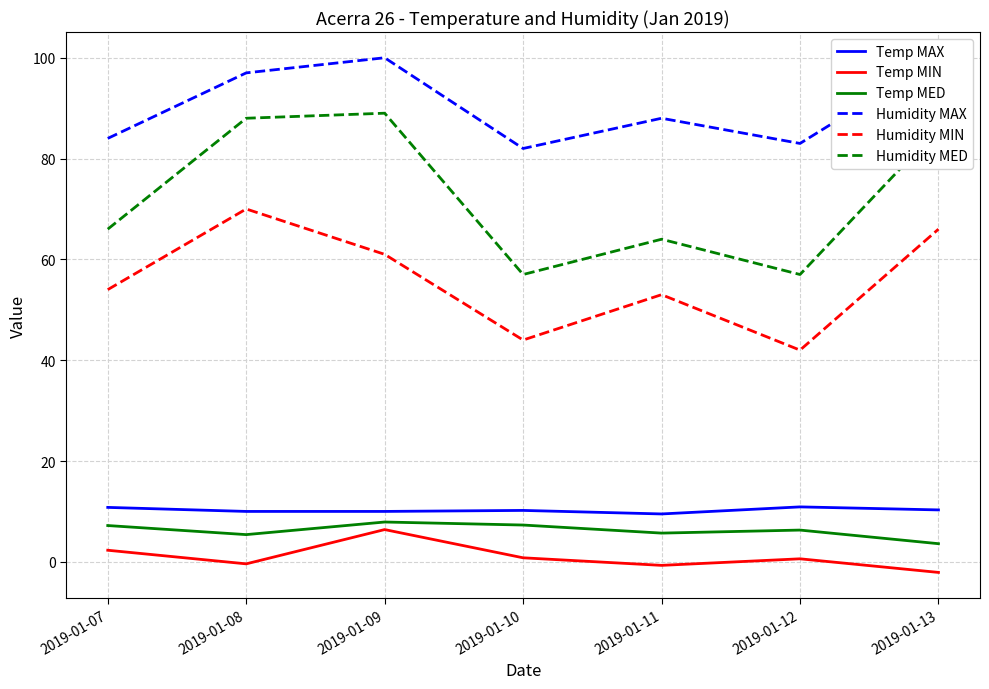

What is the minimum value for Humidity MIN?

42.0